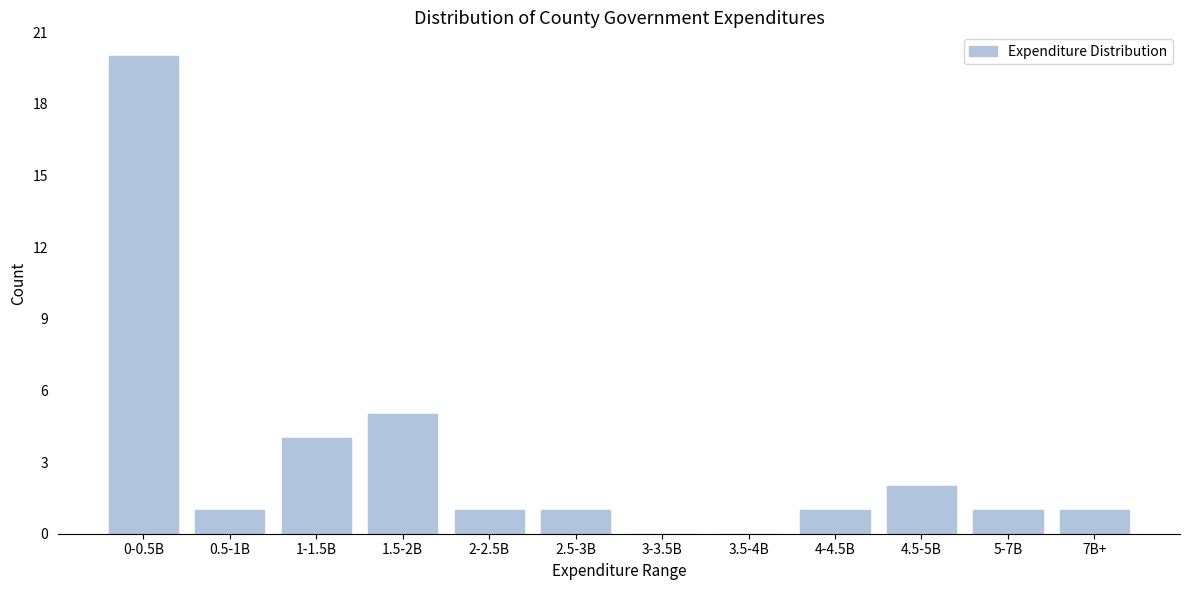

Reading right to left, extract all data points from this chart.

7B+=1	5-7B=1	4.5-5B=2	4-4.5B=1	3.5-4B=0	3-3.5B=0	2.5-3B=1	2-2.5B=1	1.5-2B=5	1-1.5B=4	0.5-1B=1	0-0.5B=20